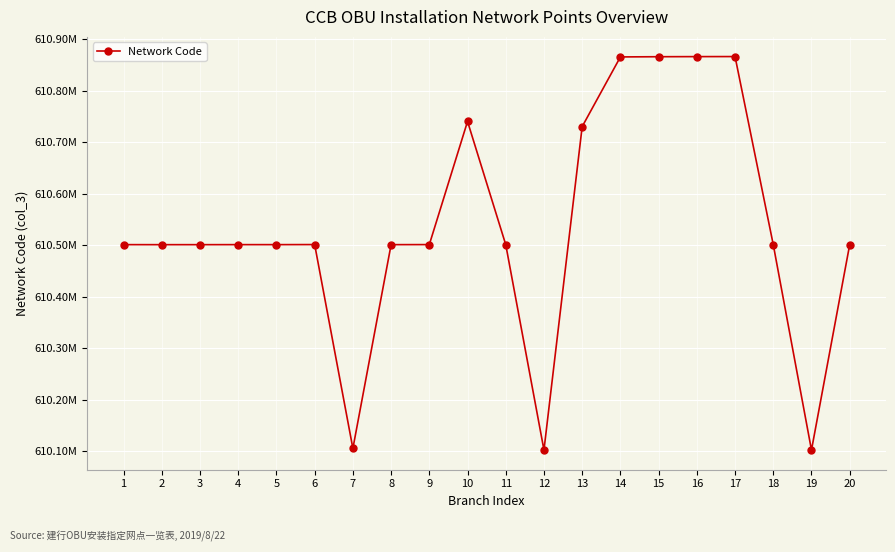

What is the value of the 12th point from the left?

610102637